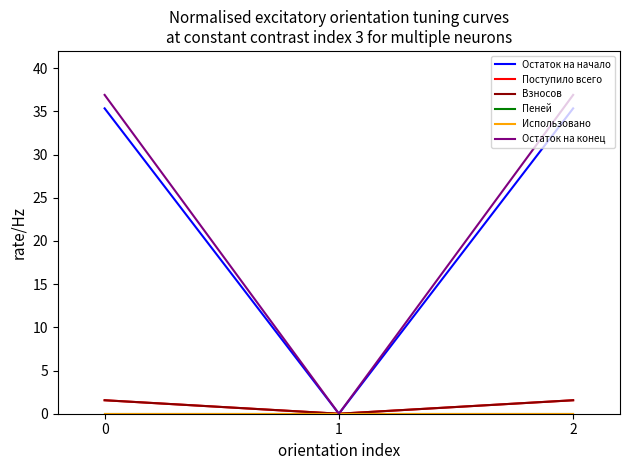

Is this an area chart (filled region under the line)?

No